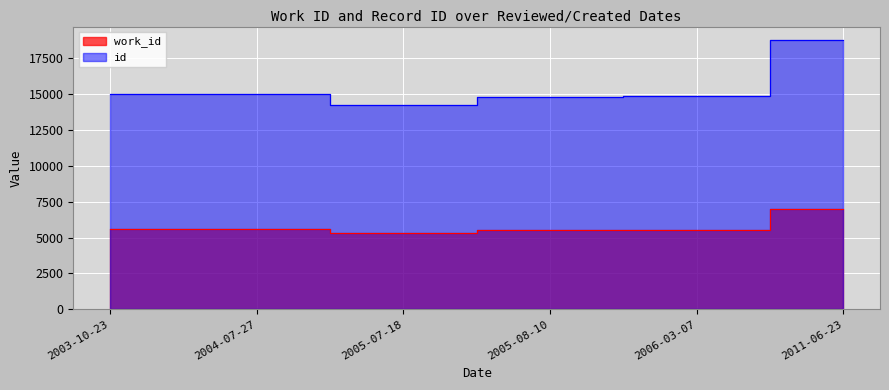

True or false: id and work_id intersect in this chart.

False